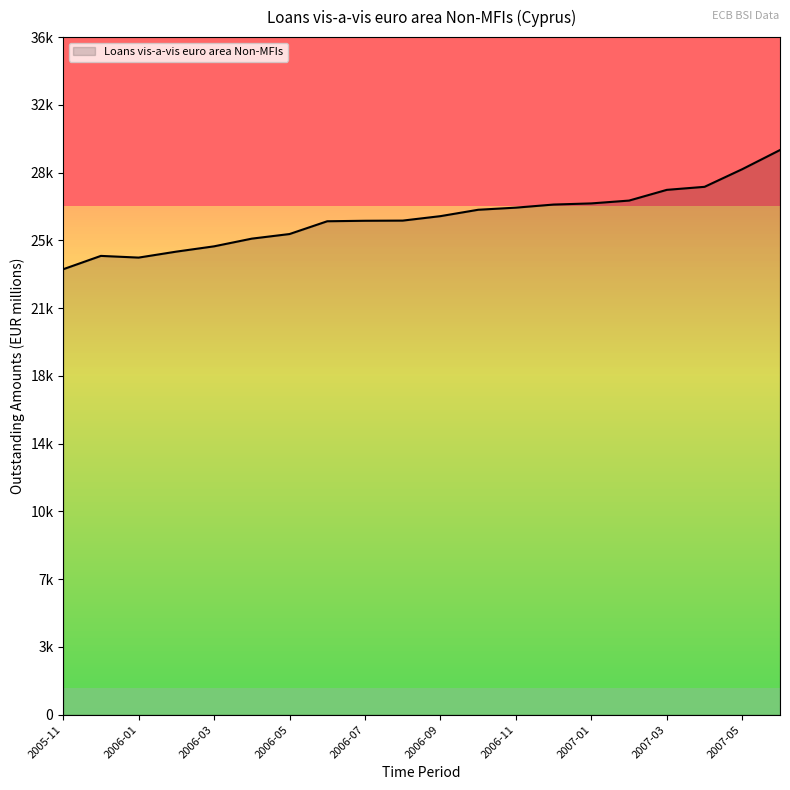

What is the value of the 18th point from the left?

28207